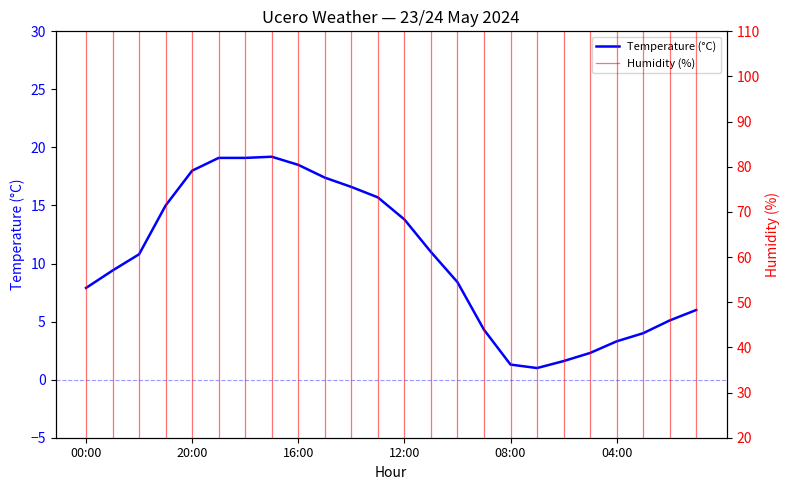

What are all the series names shown in the legend?

Temperature (°C), Humidity (%)